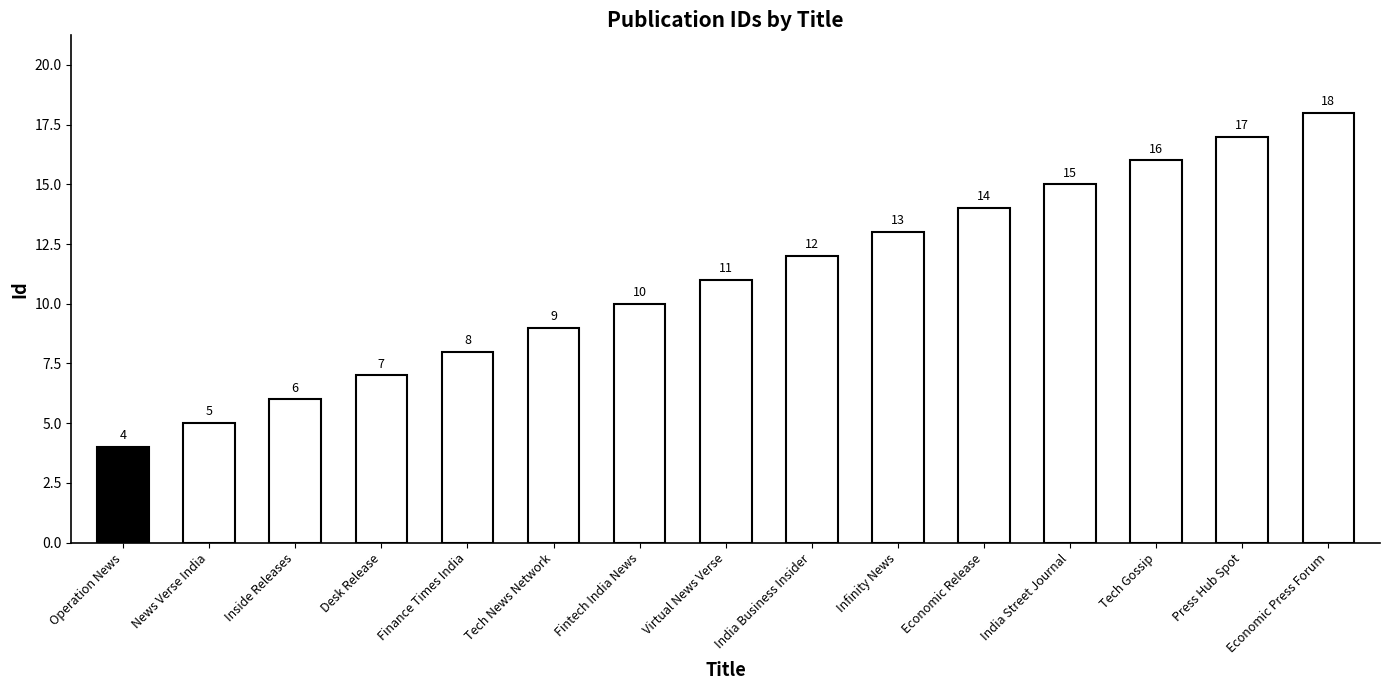

Are the bars grouped side by side (vs. stacked)?

No